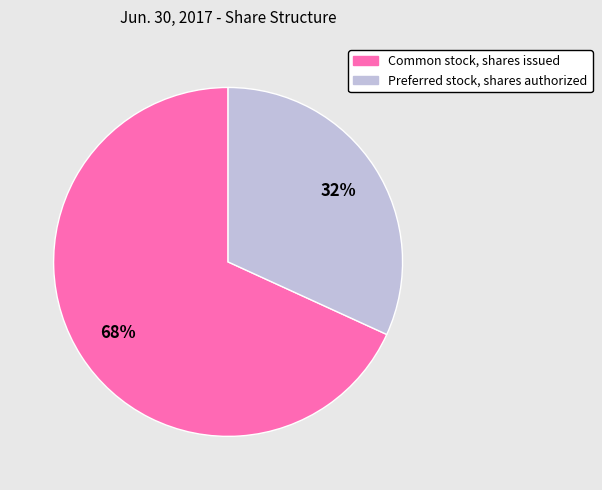

To the nearest percent, what percentage of the pie is Common stock, shares issued?

68%